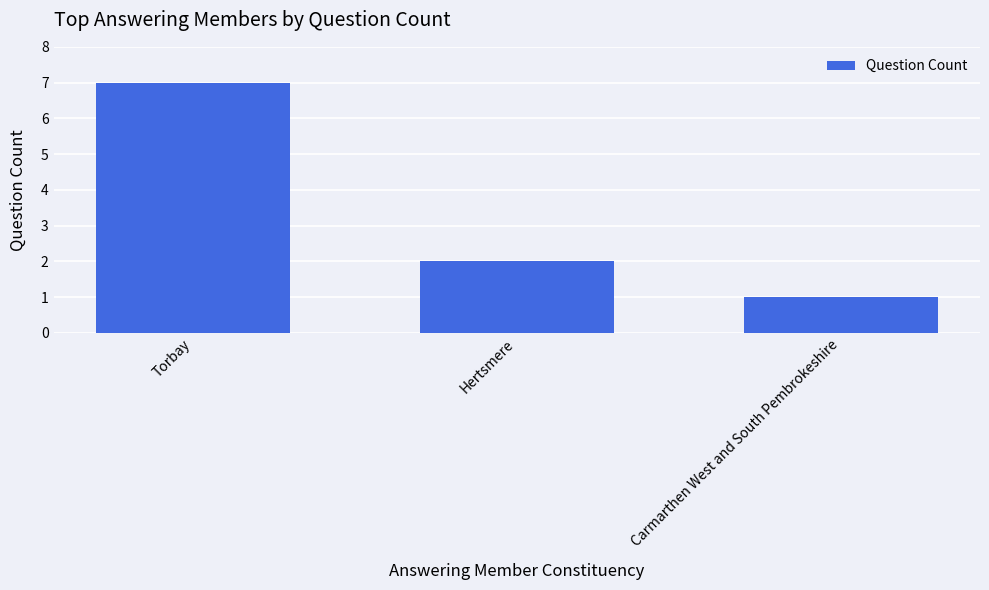

List the labels in order of value, smallest first.

Carmarthen West and South Pembrokeshire, Hertsmere, Torbay